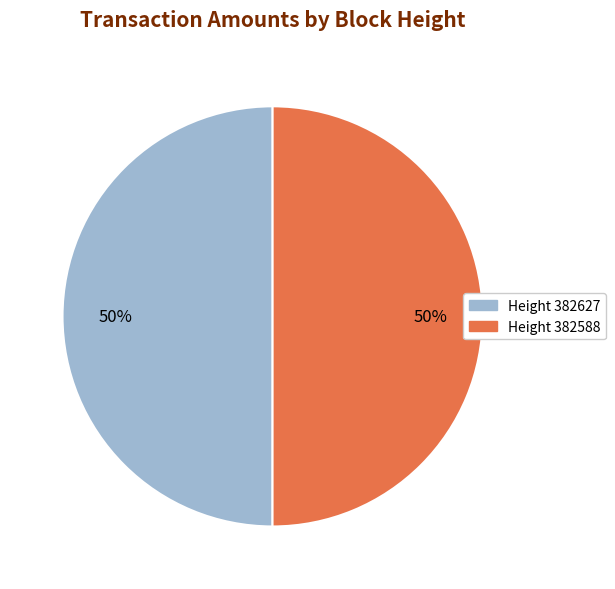

Count the number of slices in the pie.

2